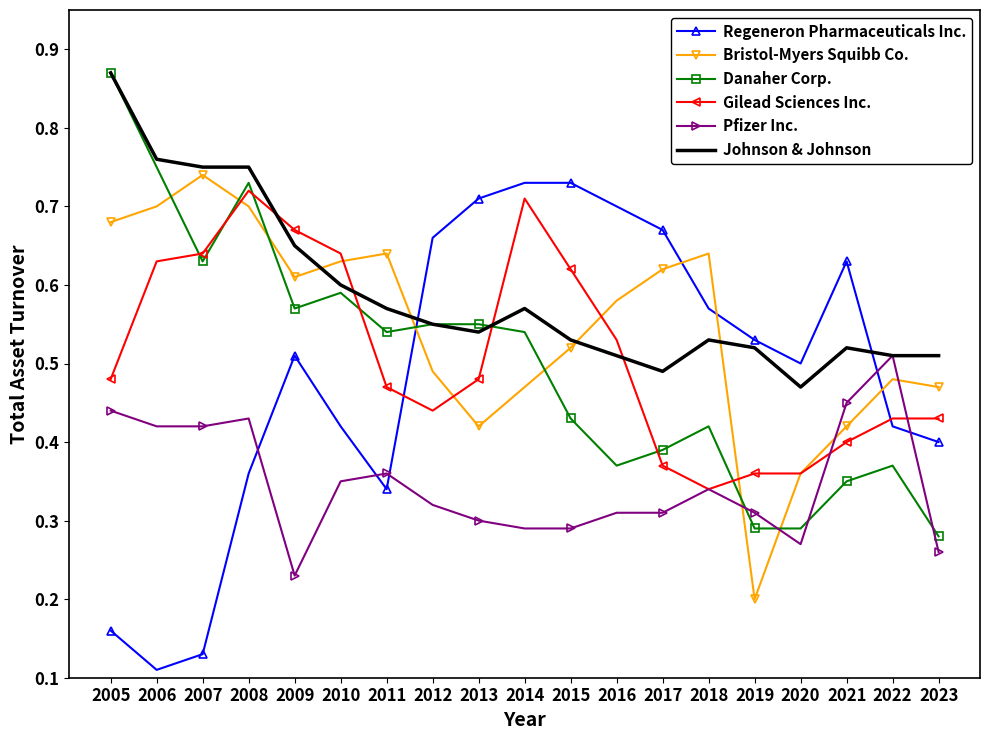

At which category does the chart reach its peak across all series?

2005